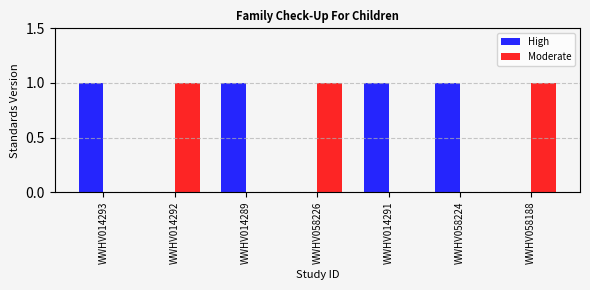

The Moderate series shows 0 at WWHV014289. True or false?

True